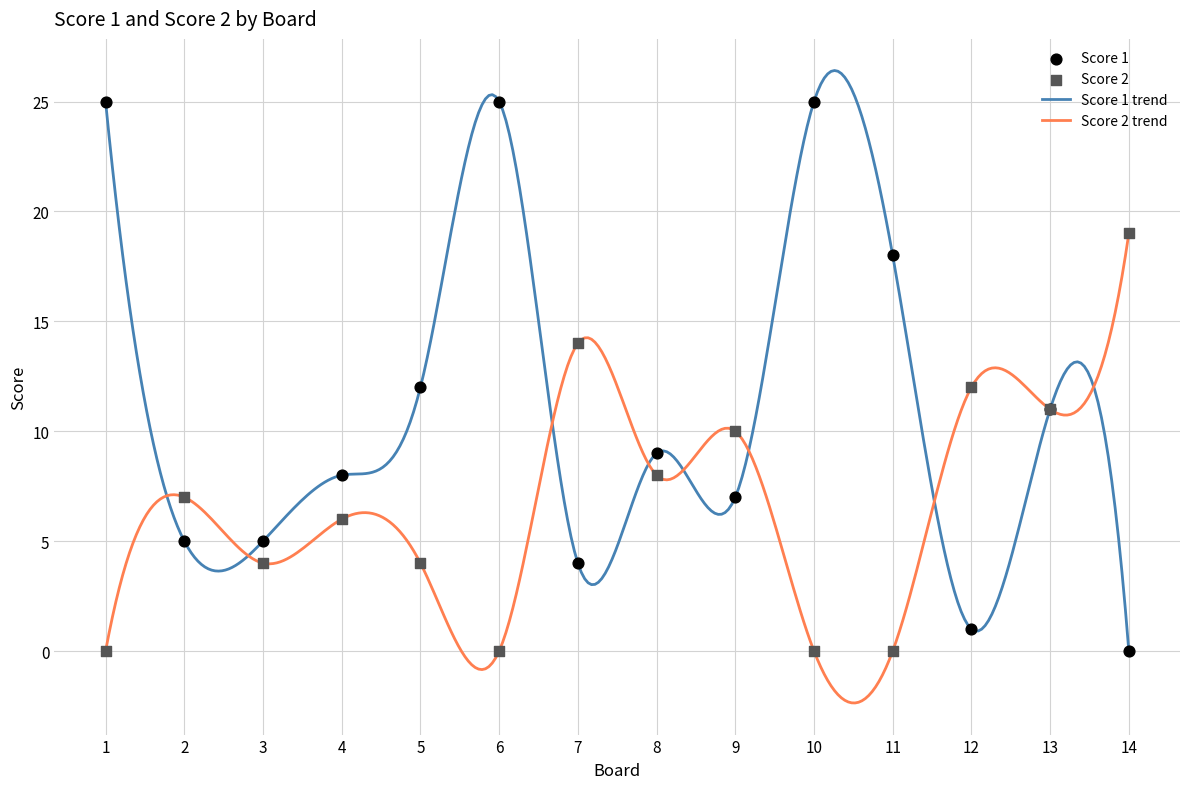

Which series has the widest spread of values?

Score 1 trend